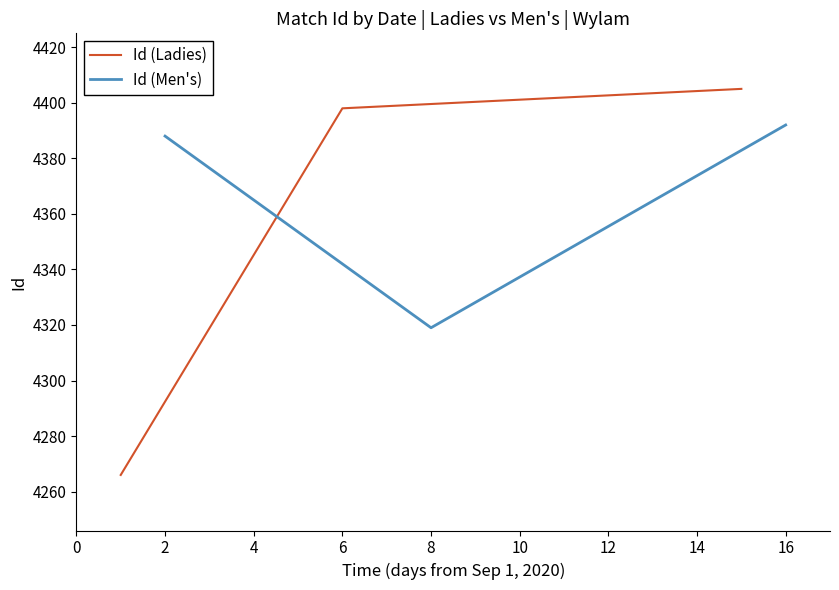

What are all the series names shown in the legend?

Id (Ladies), Id (Men's)